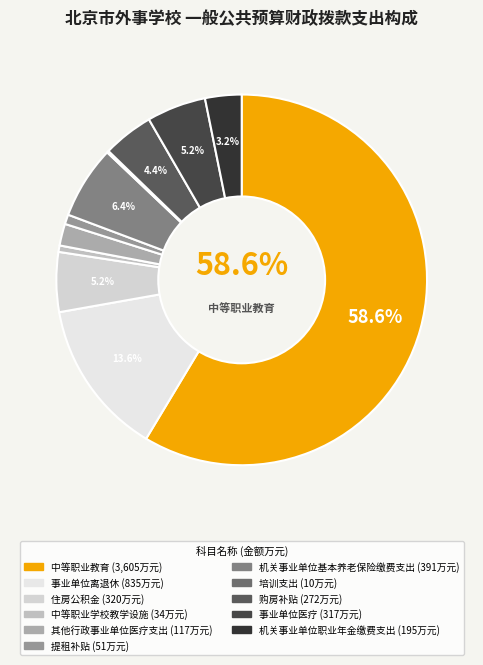

What percentage do 事业单位医疗 and 其他行政事业单位医疗支出 together represent?

7.1%